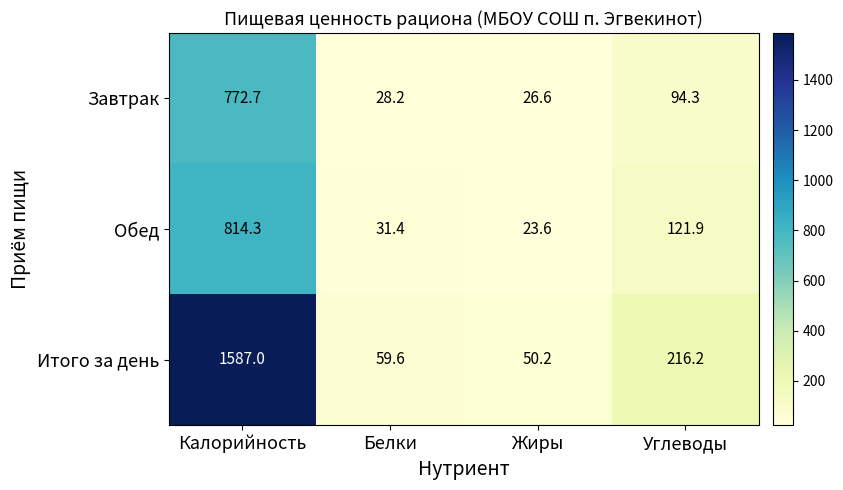

Which series has the widest spread of values?

Итого за день